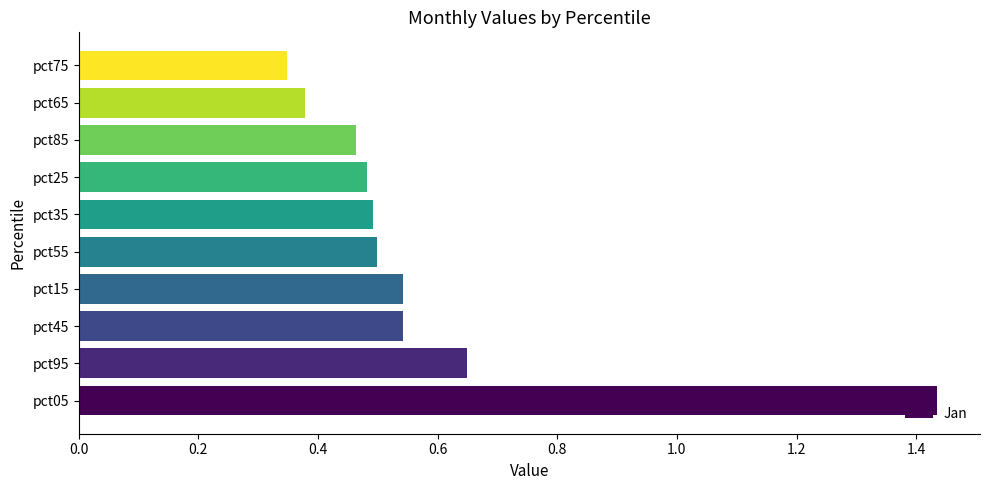

What is the change in value from pct05 to pct55?

-0.9